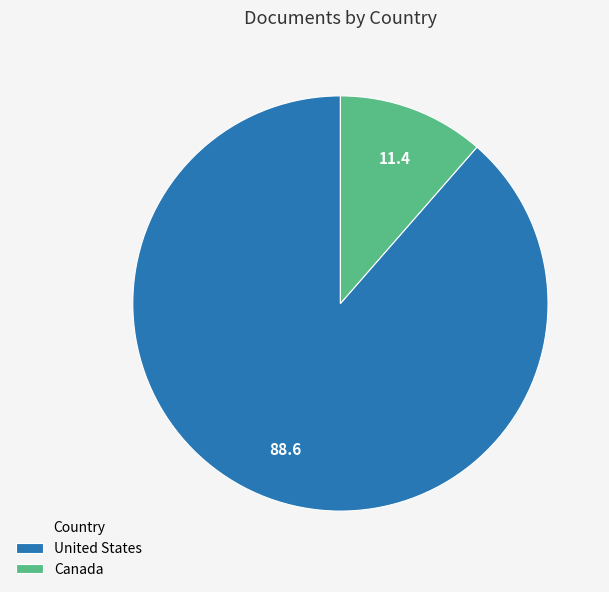

Approximately how many times larger is the value at Canada compared to United States?

0.1